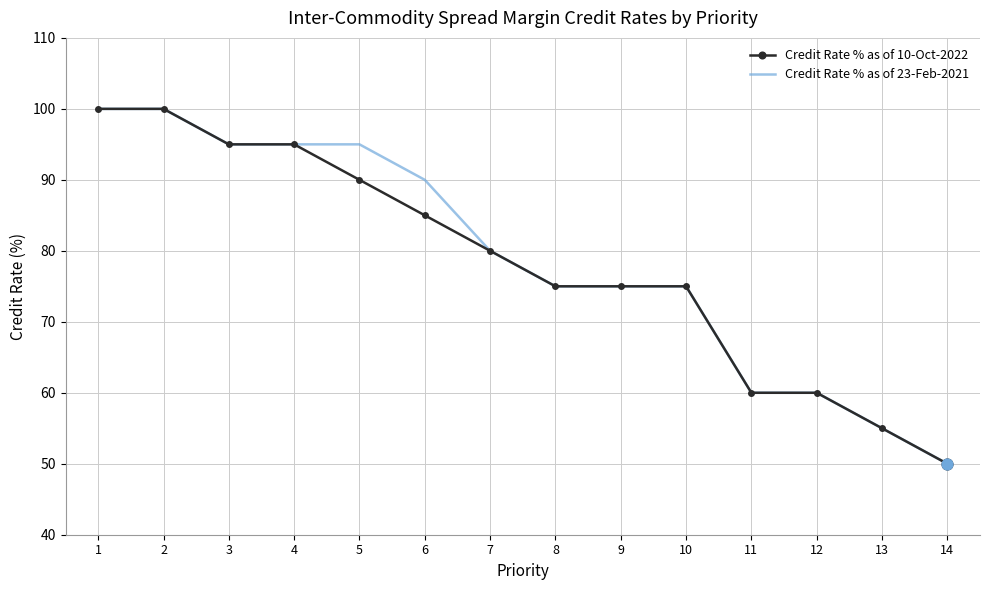

Is the value of Credit Rate % as of 23-Feb-2021 at 4 greater than the value of Credit Rate % as of 10-Oct-2022 at 8?

Yes